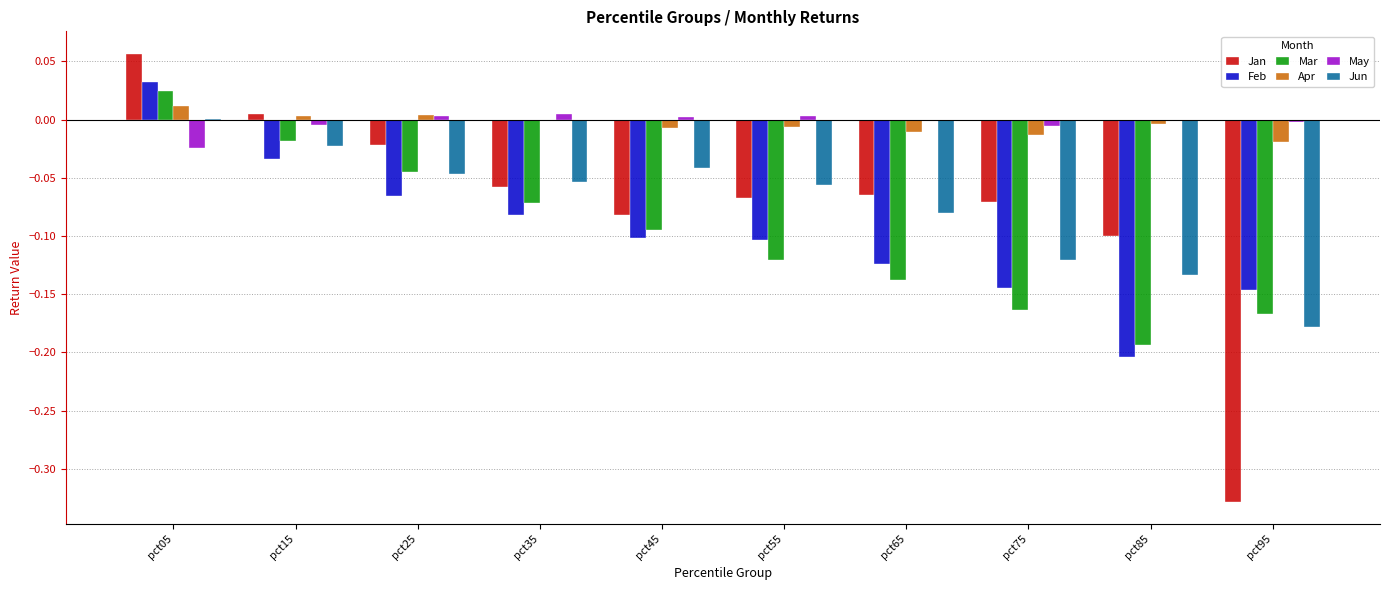

True or false: Jan has a value of -0.1 at pct35.

True